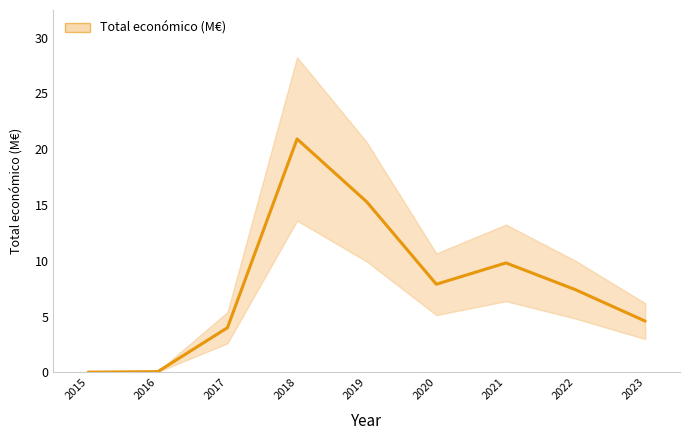

How many values are below 7?

4